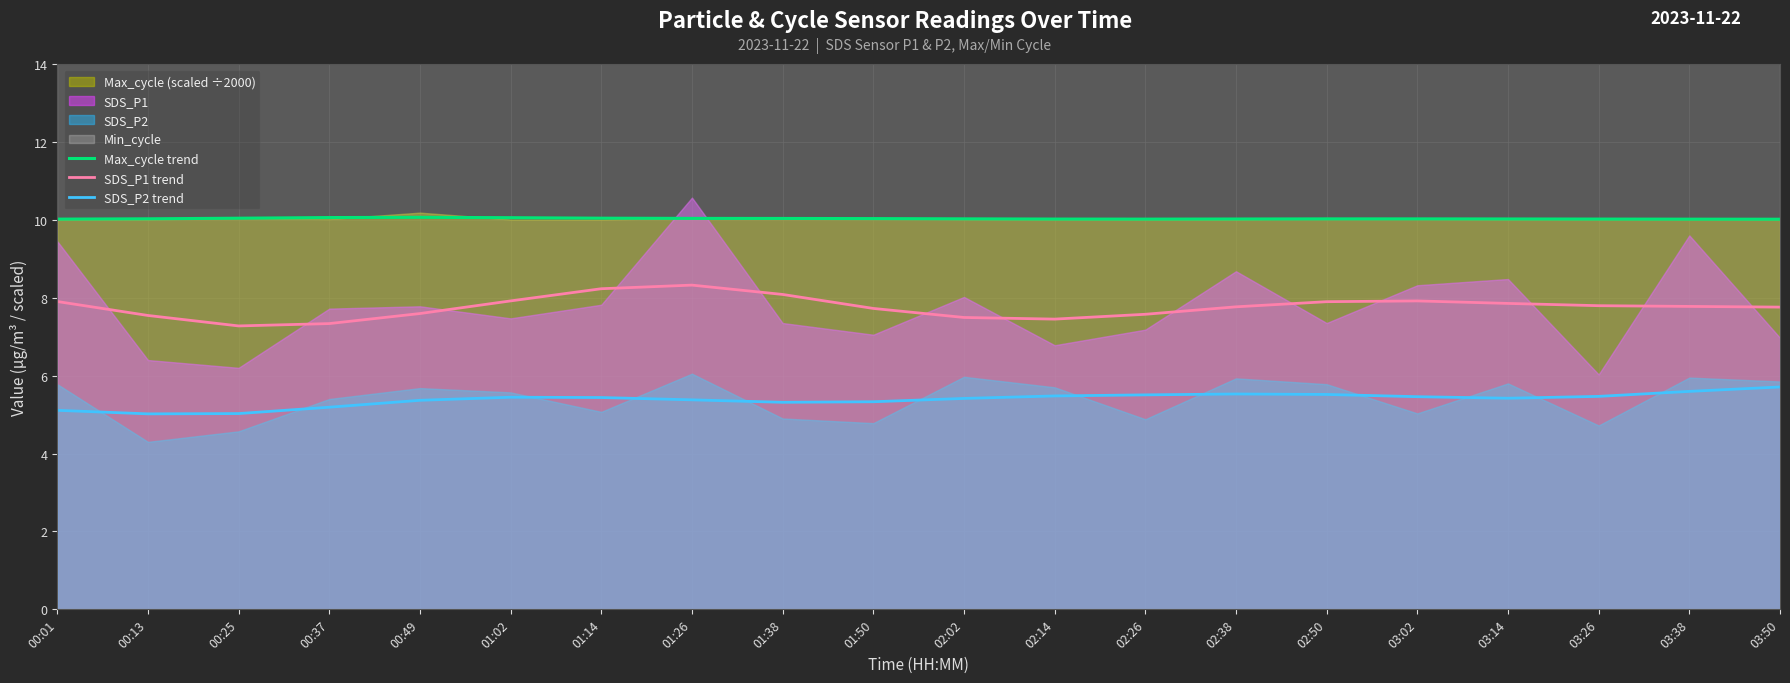

The value of SDS_P2 trend at 02:02 is 7.2. True or false?

False